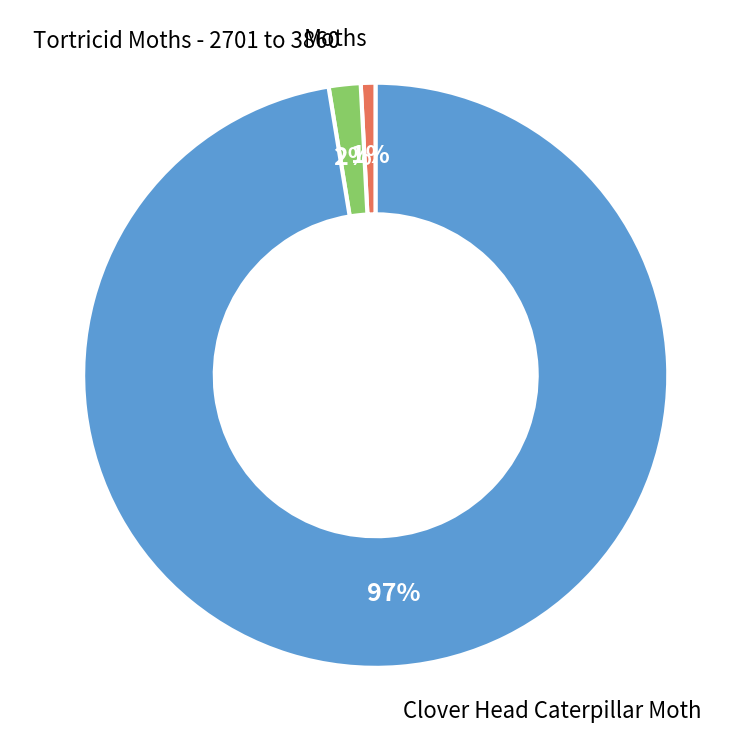

To the nearest percent, what is the average slice percentage?

33%